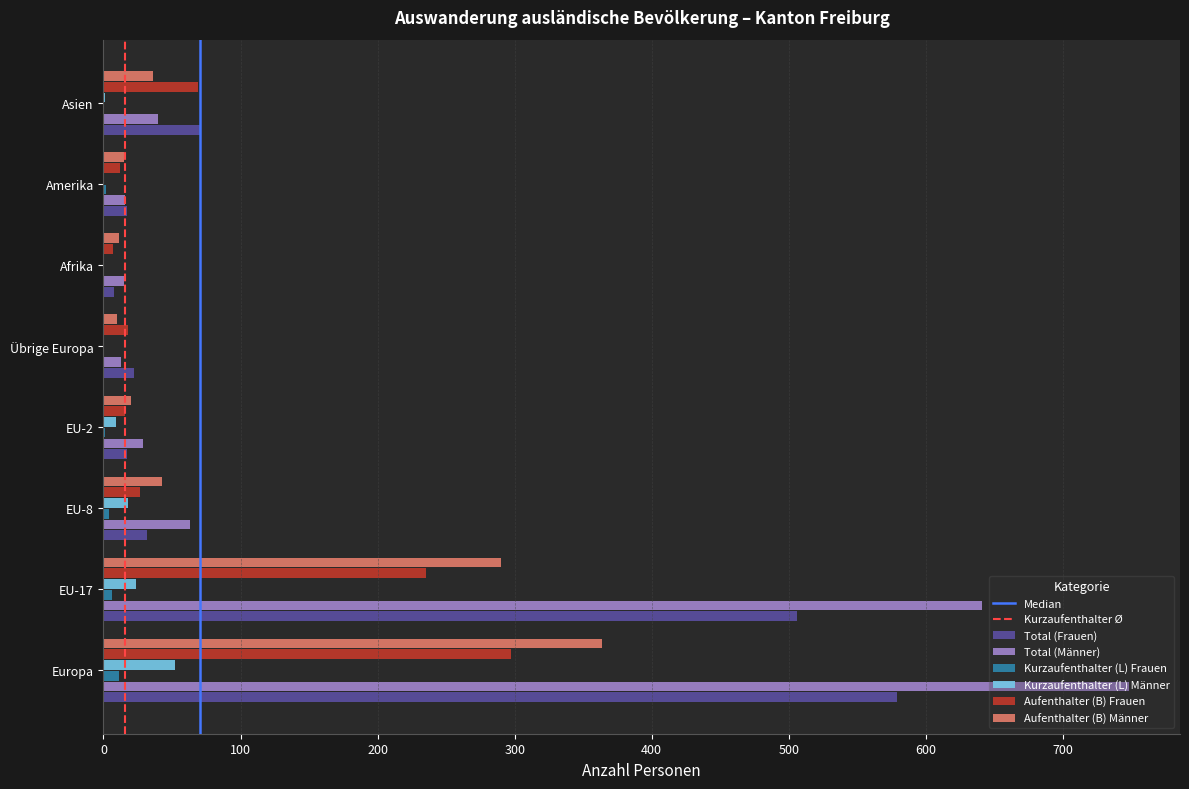

Which series has the largest total across all categories?

Total (Männer)